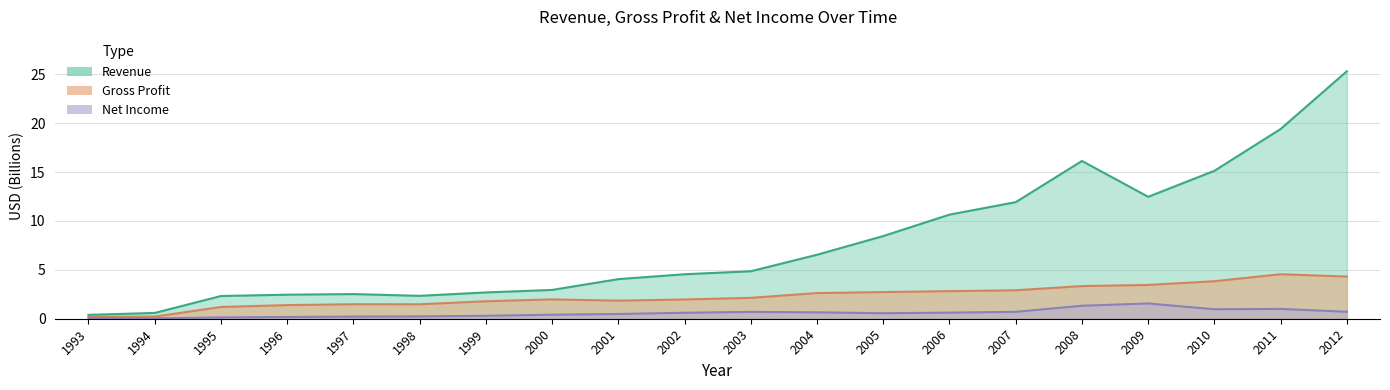

At how many categories does at least one series exceed 11?

6